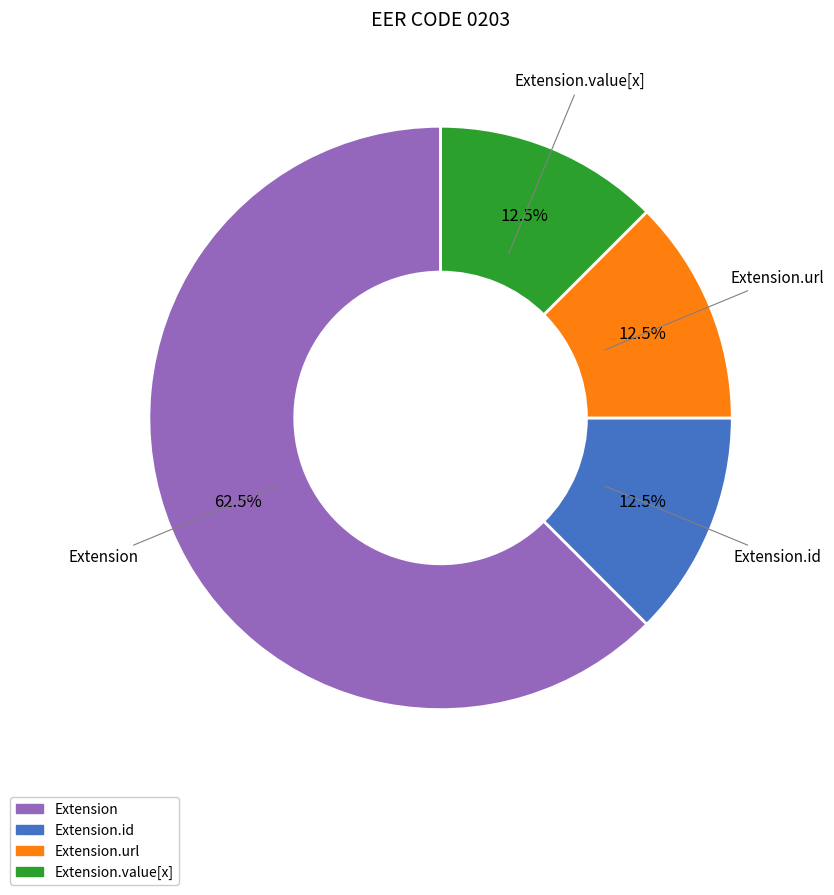

Is there any slice that represents more than half of the pie?

Yes